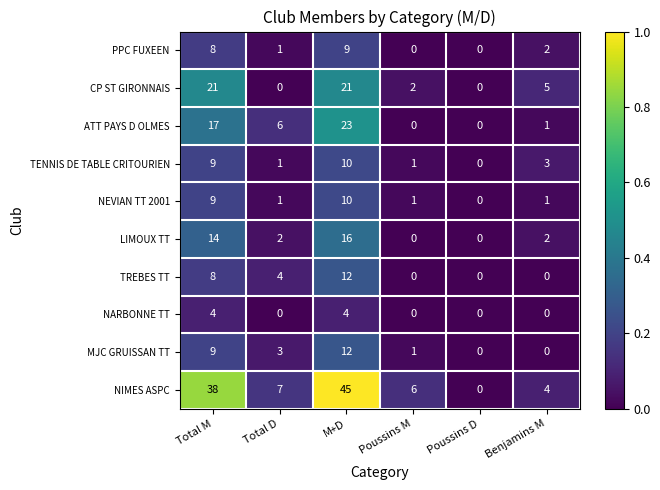

What is the total value across all series at Total D?

25